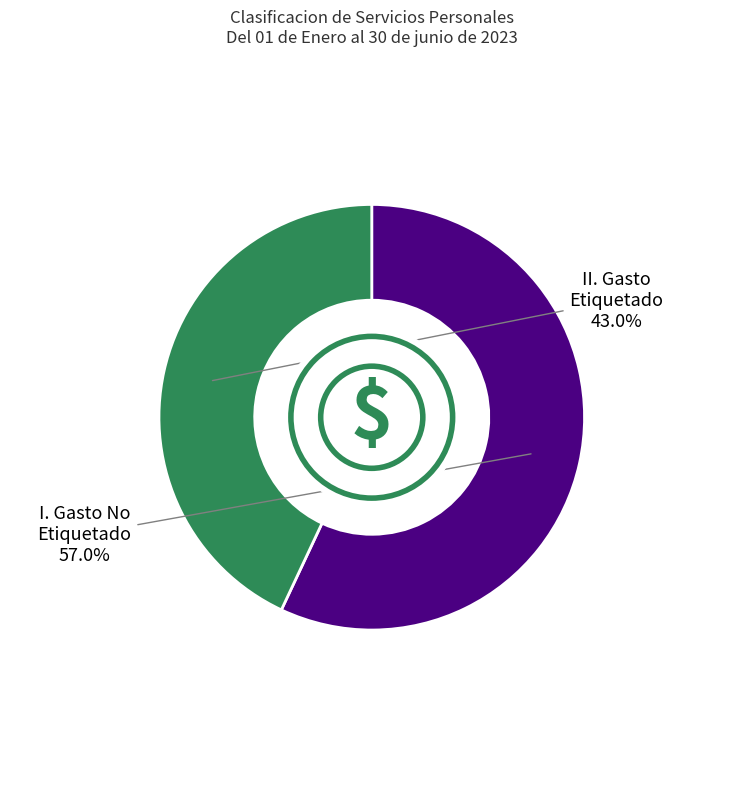

Which has a higher value, I. Gasto No Etiquetado or II. Gasto Etiquetado?

I. Gasto No Etiquetado